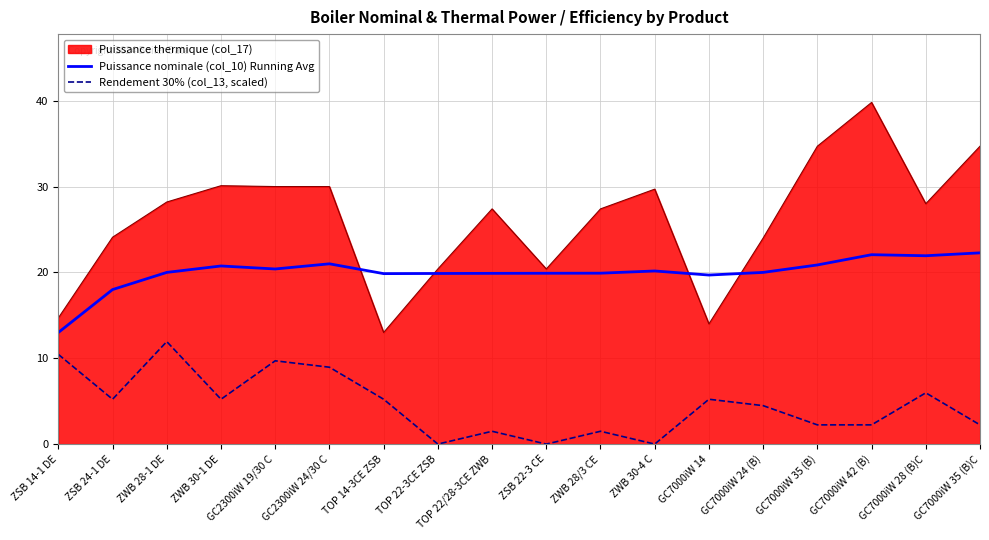

At how many categories does at least one series exceed 2?

18